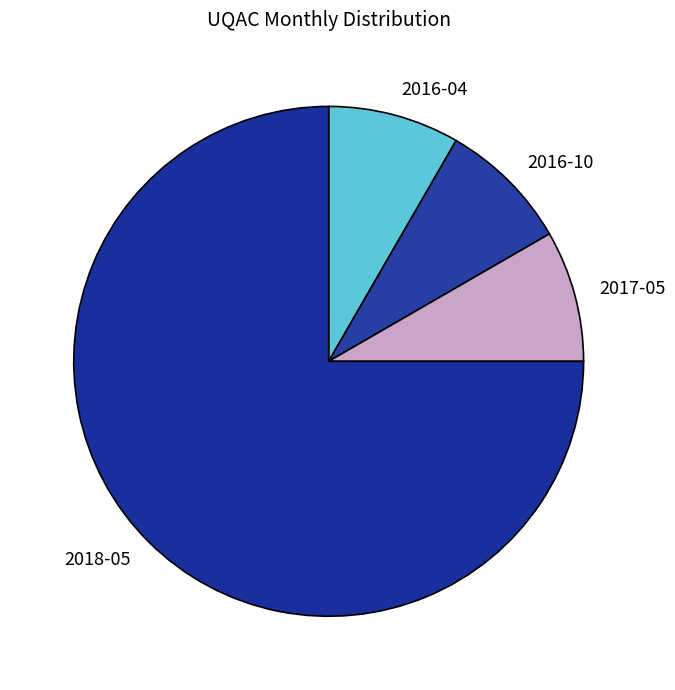

Which has a higher value, 2018-05 or 2016-04?

2018-05